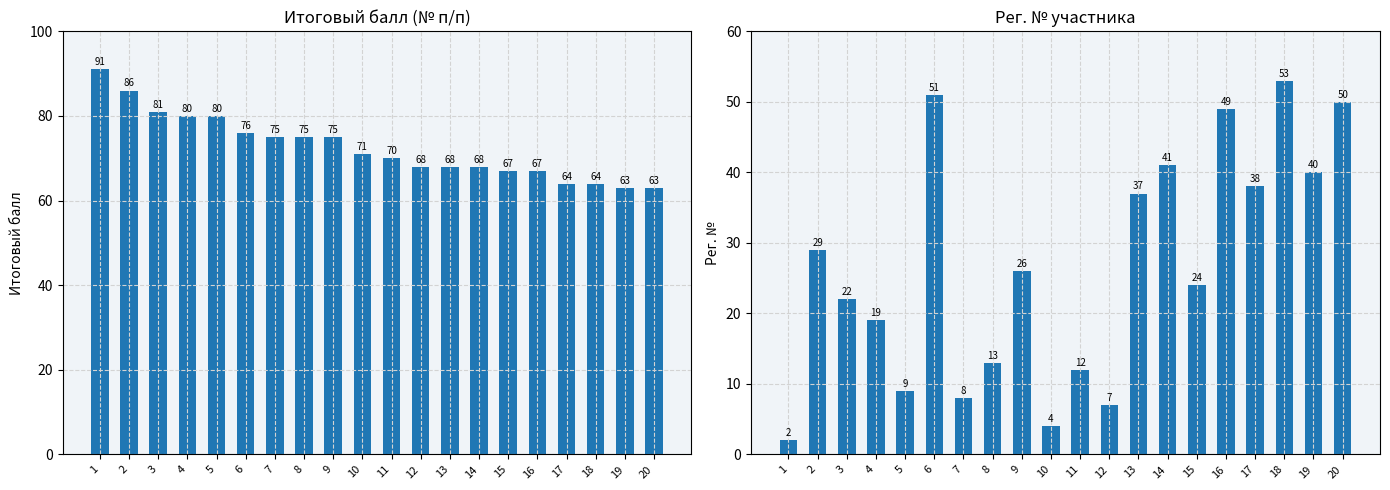

Read the Итоговый балл value at 7.

75